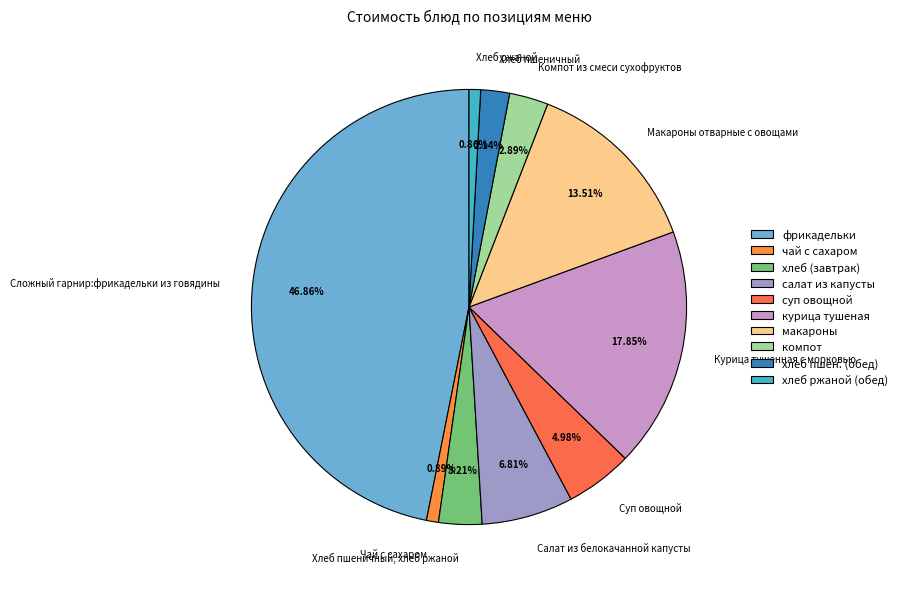

True or false: Курица тушенная с морковью accounts for 3% of the total.

False